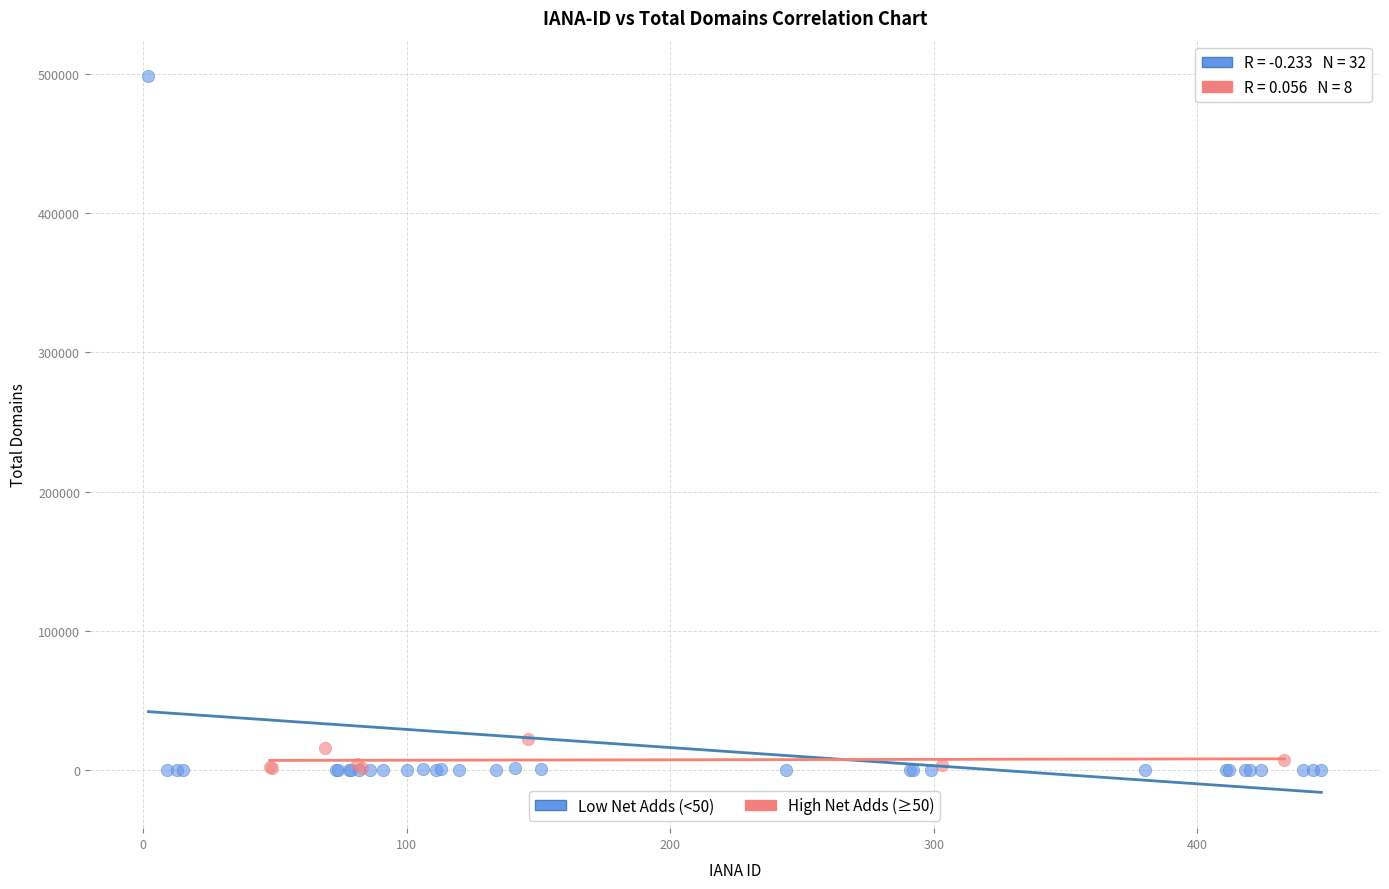

Which series has the widest spread of Y values?

Low Net Adds (<50)